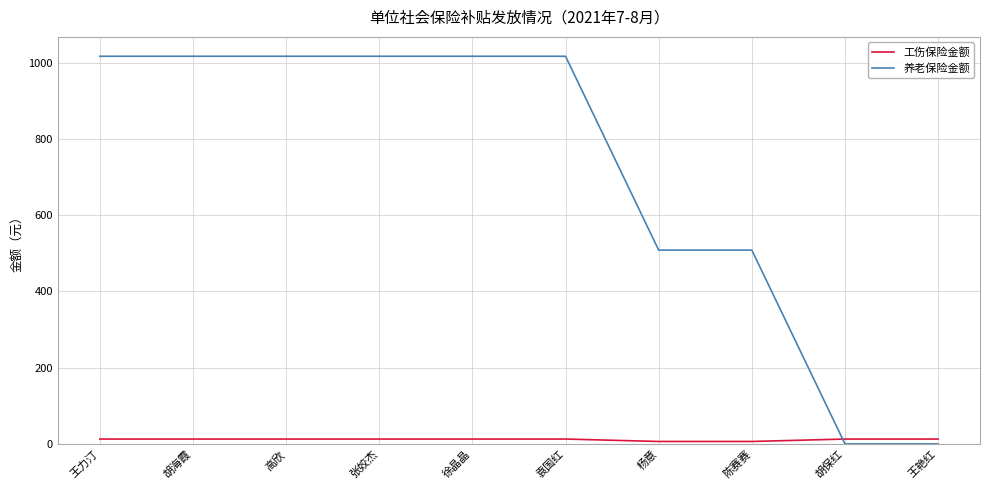

What are all the series names shown in the legend?

工伤保险金额, 养老保险金额